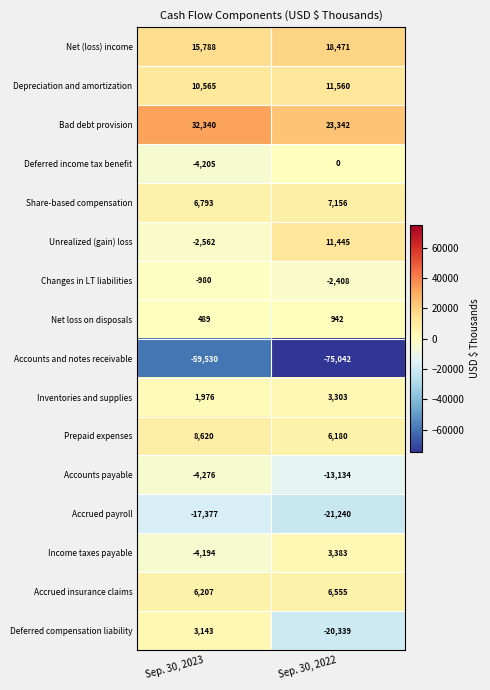

What is the difference between the maximum and minimum values in the Inventories and supplies series?

1327